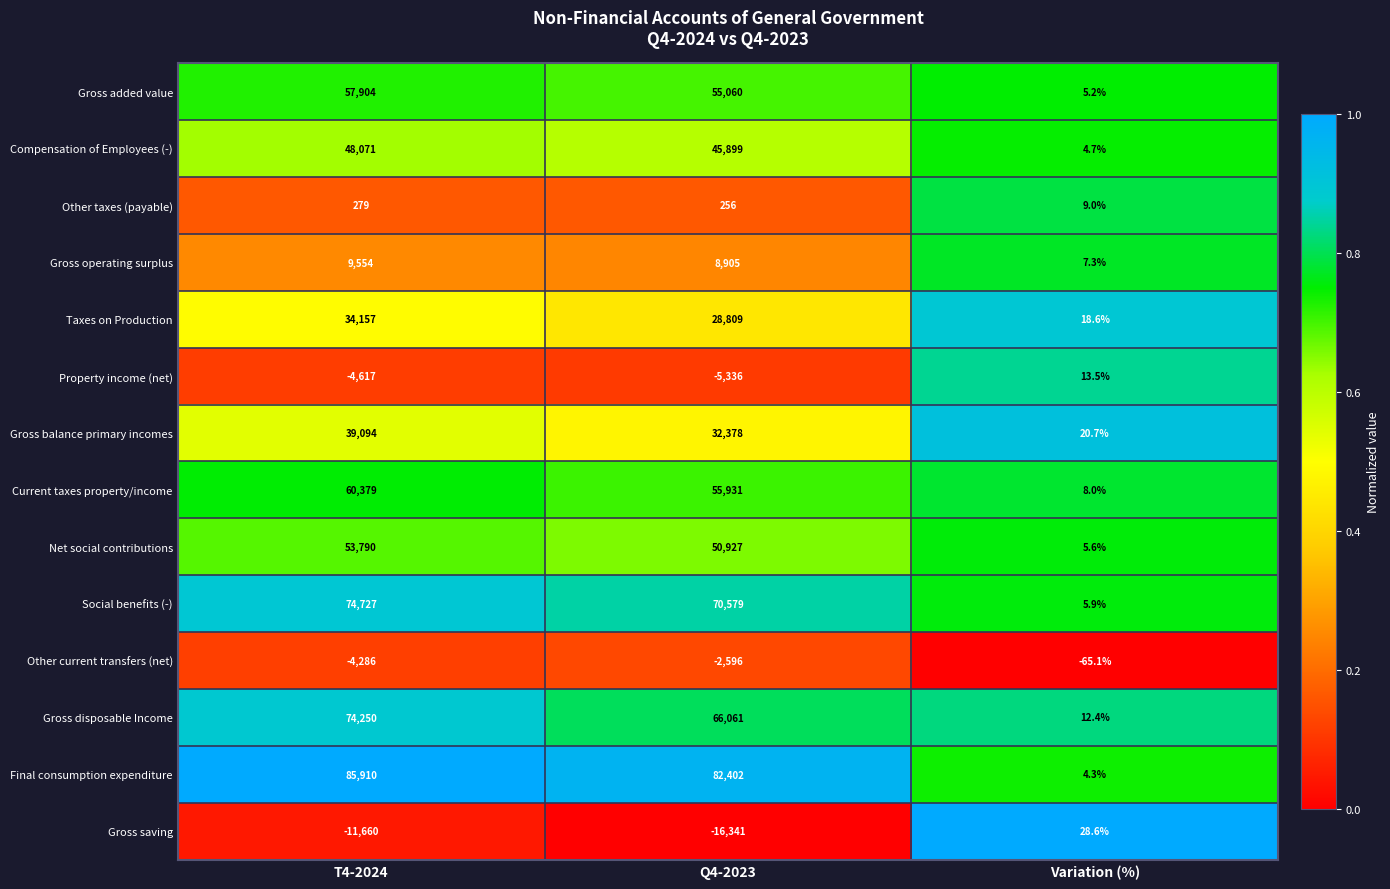

What is the total value across all series at Q4-2023?

472934.0